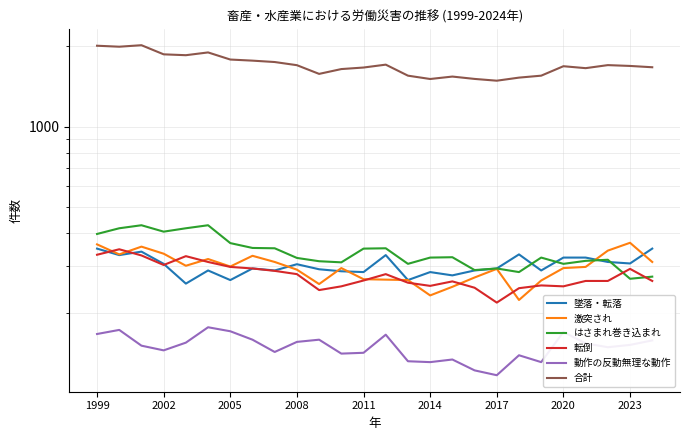

Which series has the largest range (max minus min)?

合計